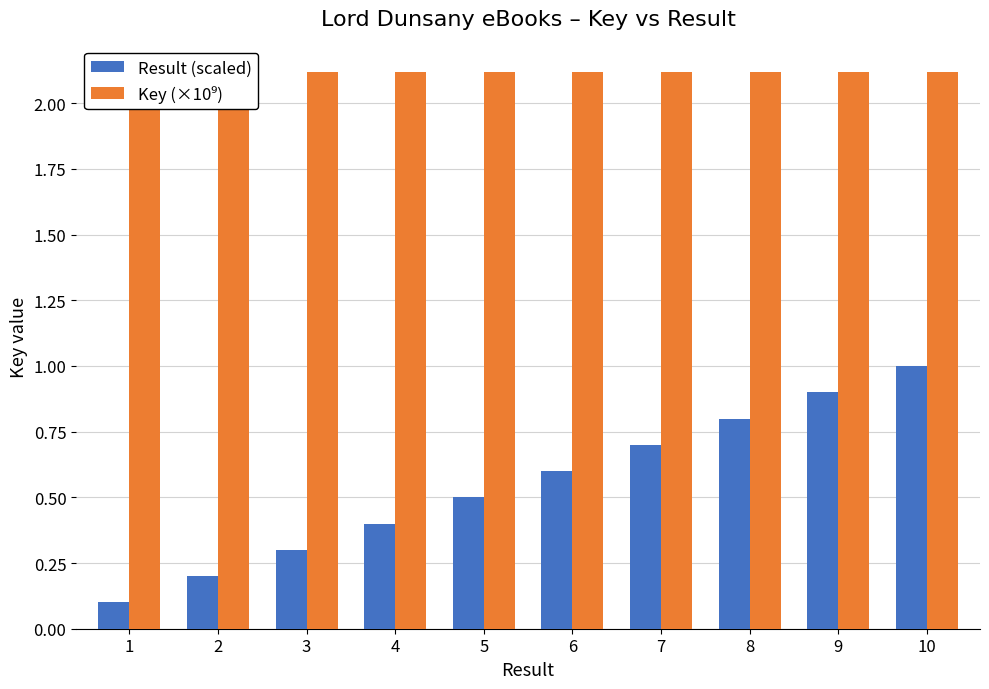

Which has a higher value, 9 or 4?

9